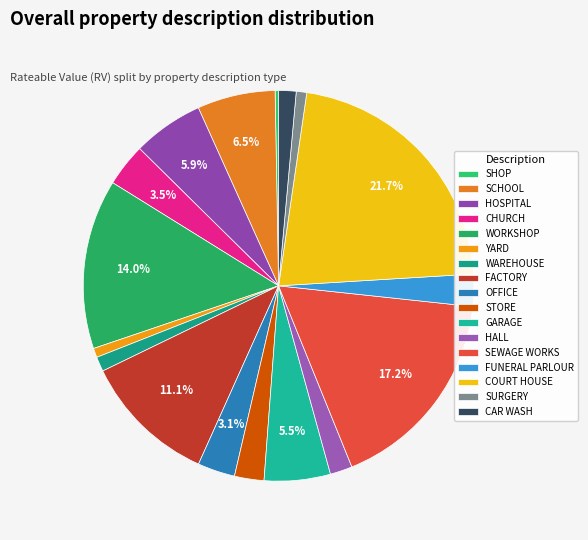

How many slices are in this pie chart?

17